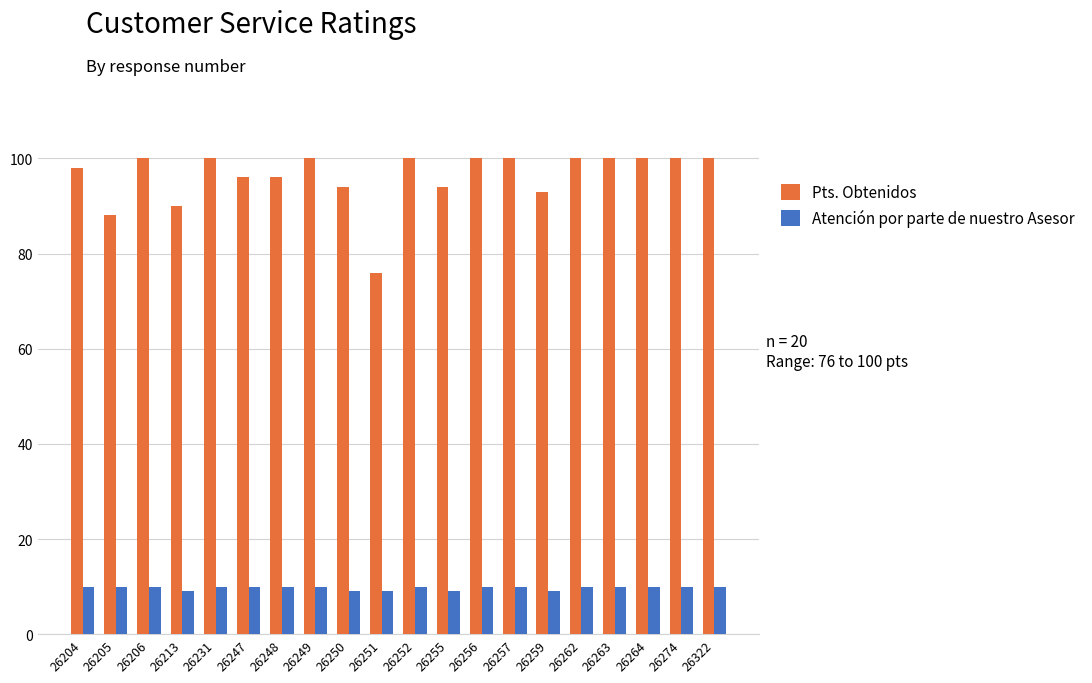

Where is Pts. Obtenidos nearest to the value 88?

26205